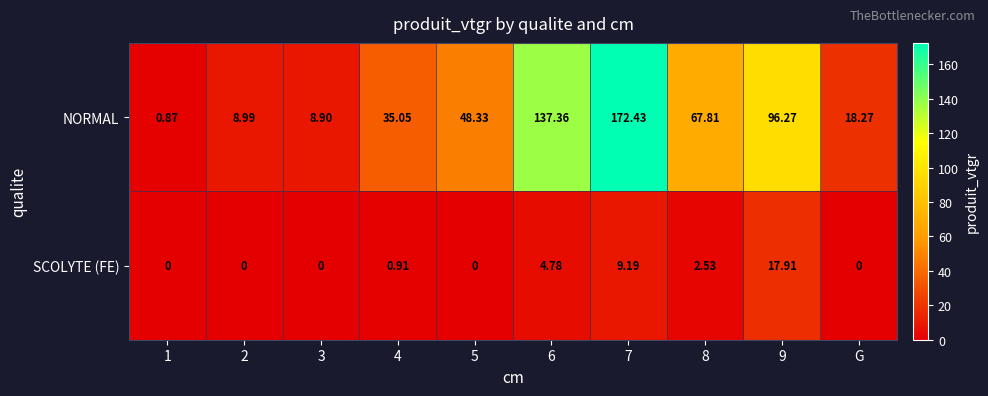

Between 4 and 6, which series saw the biggest shift?

NORMAL